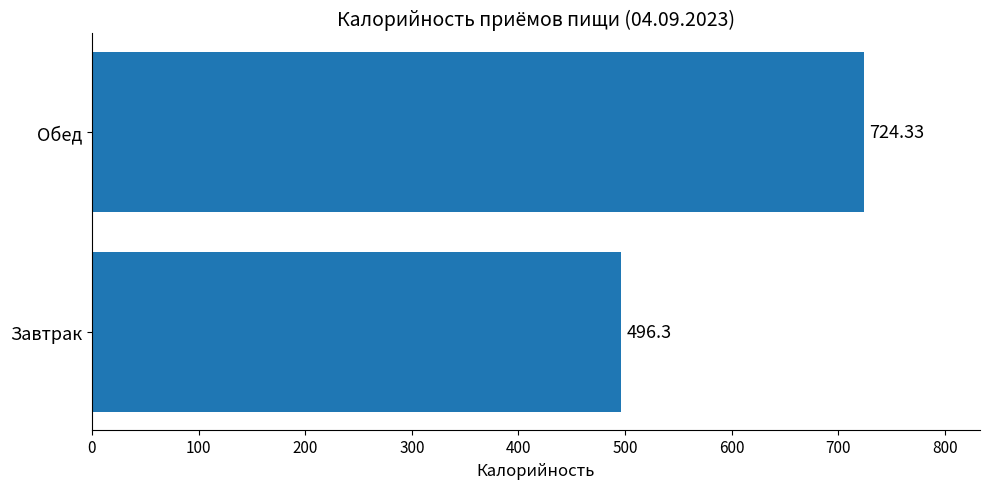

Rank the categories by value from lowest to highest.

Завтрак, Обед